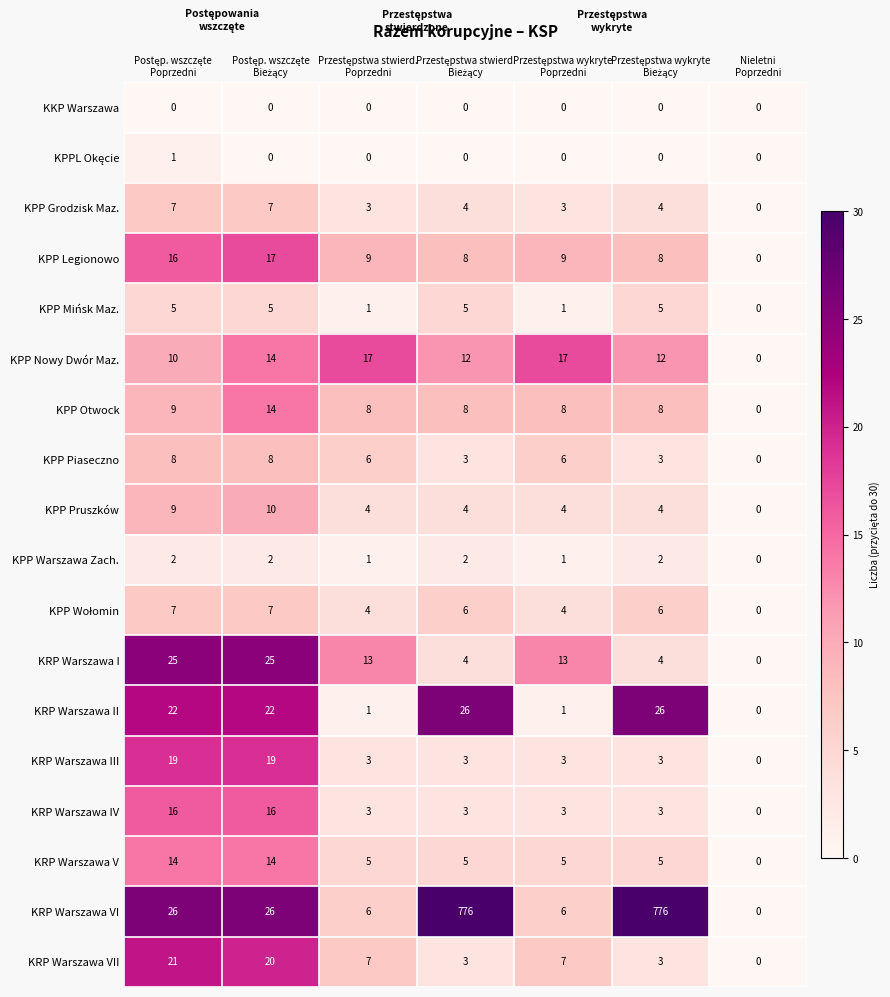

Count the number of categories in the chart.

7